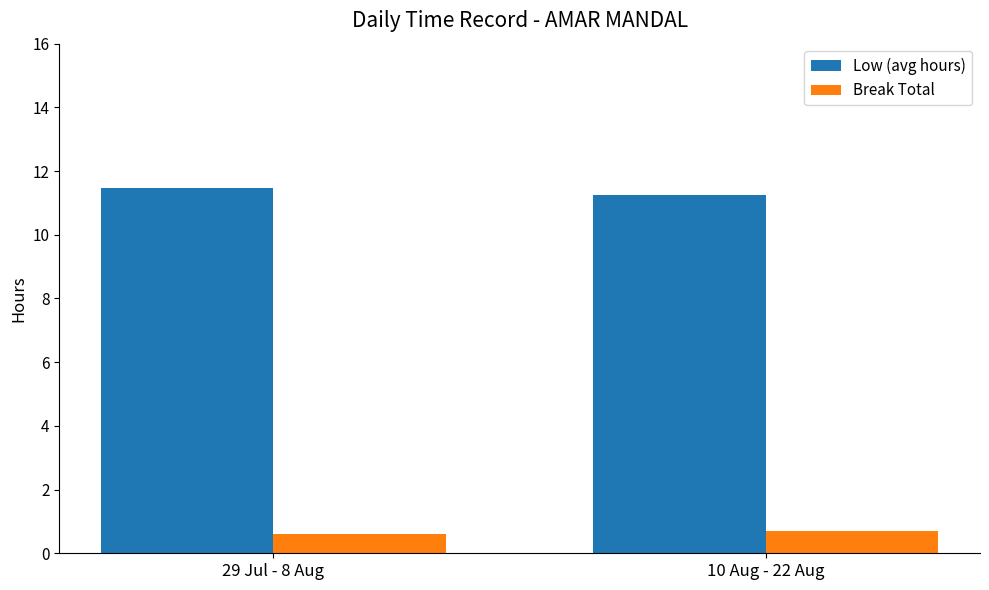

Is the value of Low (avg hours) at 10 Aug - 22 Aug greater than the value of Break Total at 29 Jul - 8 Aug?

Yes